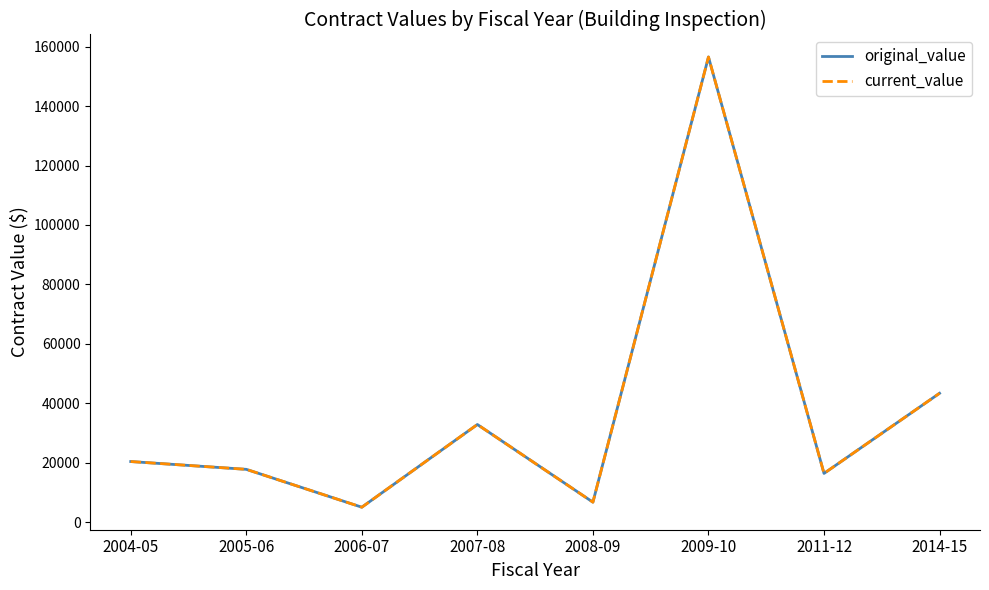

Is this an area chart (filled region under the line)?

No